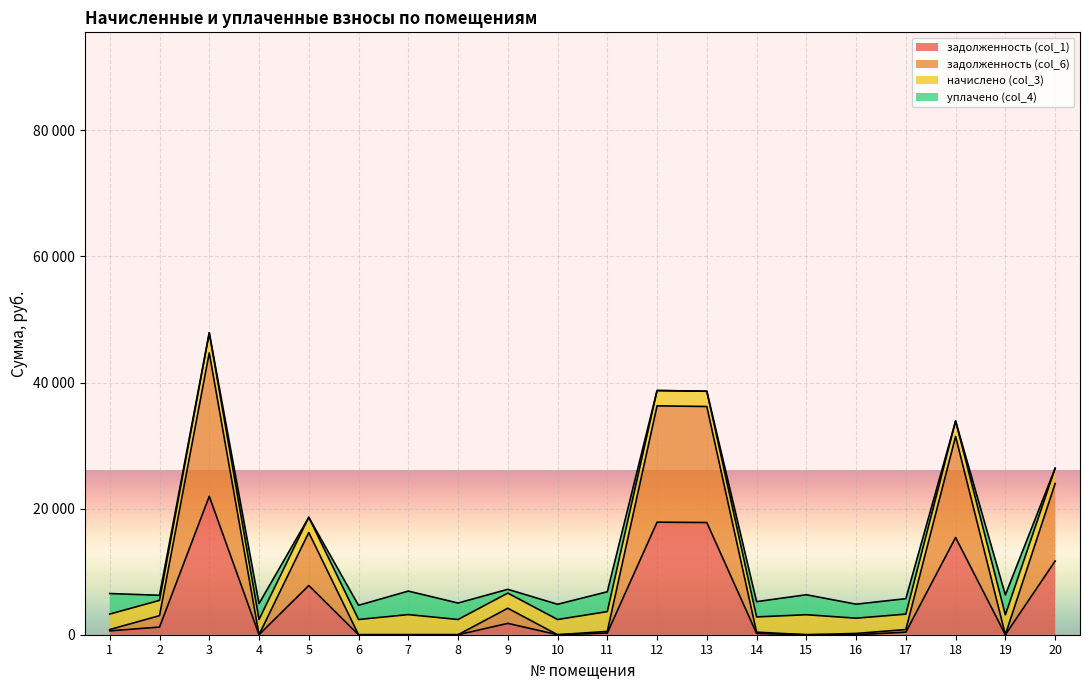

How many values in the задолженность (col_1) series exceed 409?

10